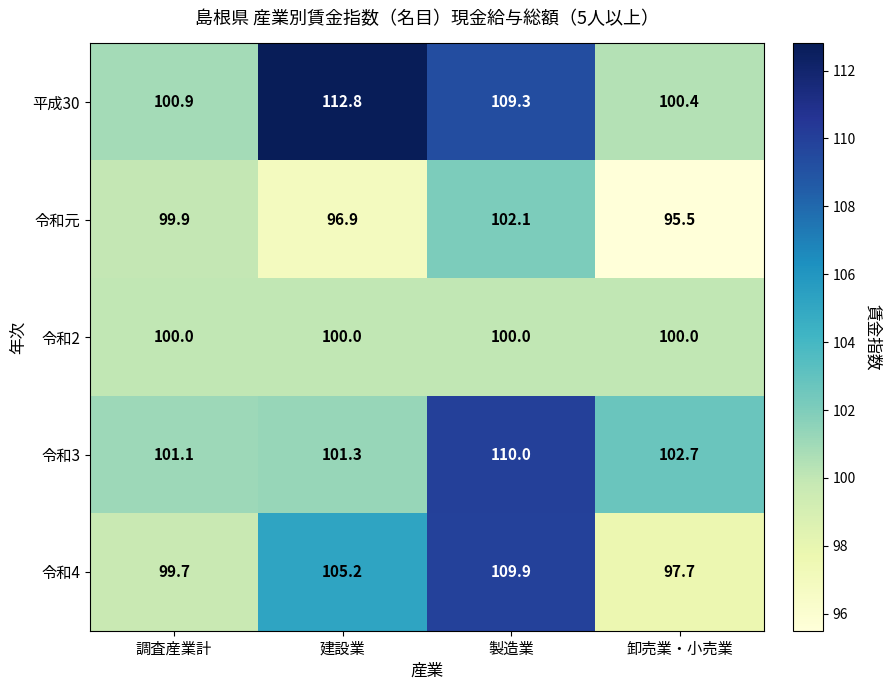

What is the difference between the 平成30 values at 卸売業・小売業 and 製造業?

8.9